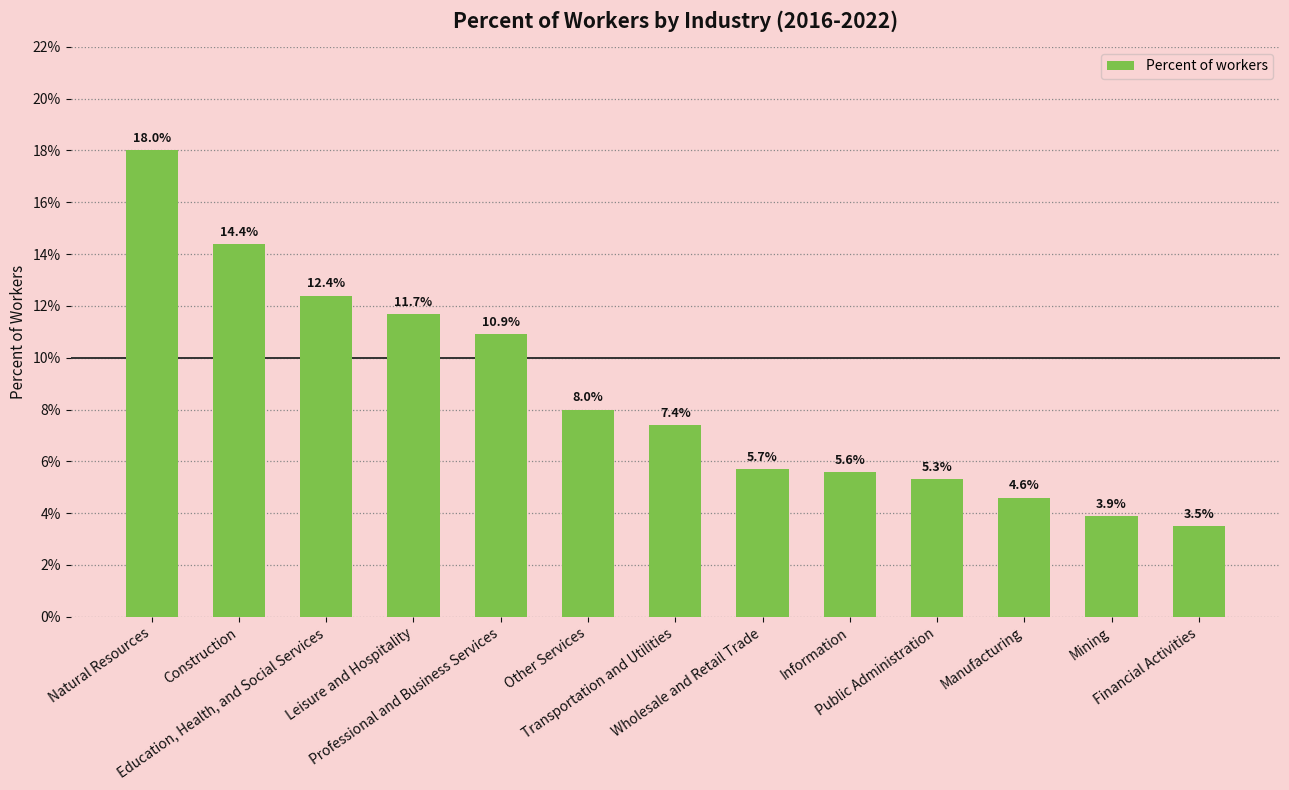

What is the label of the 3rd bar from the right?

Manufacturing